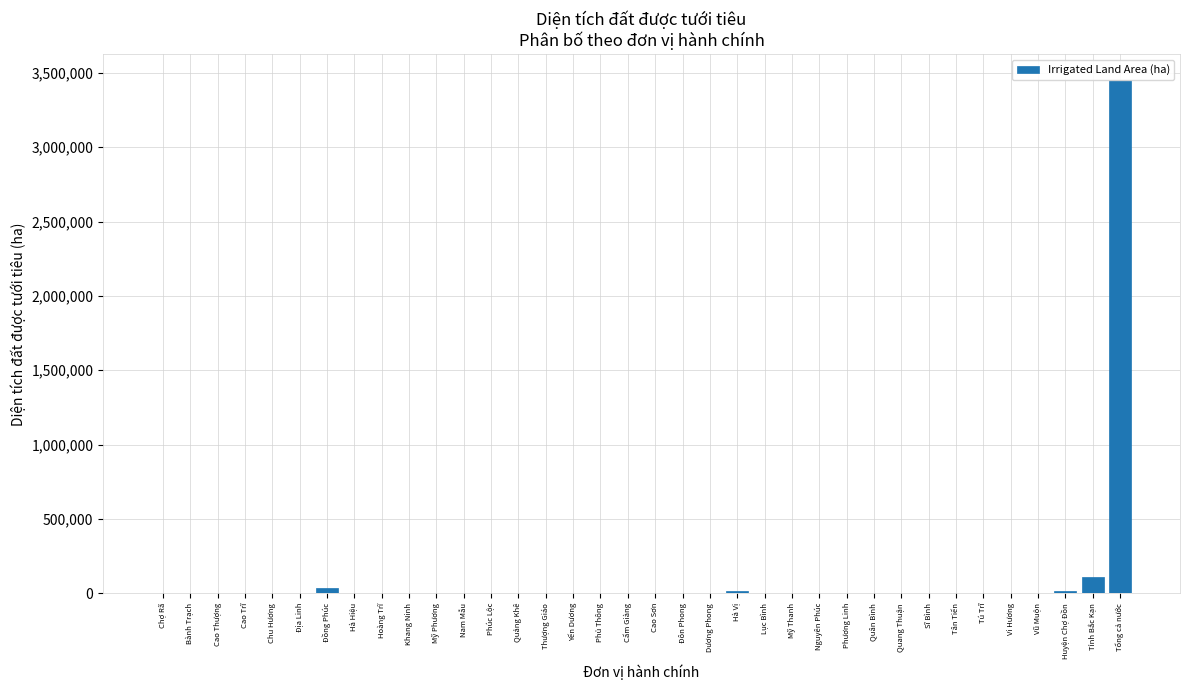

Between Vi Hương and Tỉnh Bắc Kạn, which is larger?

Tỉnh Bắc Kạn